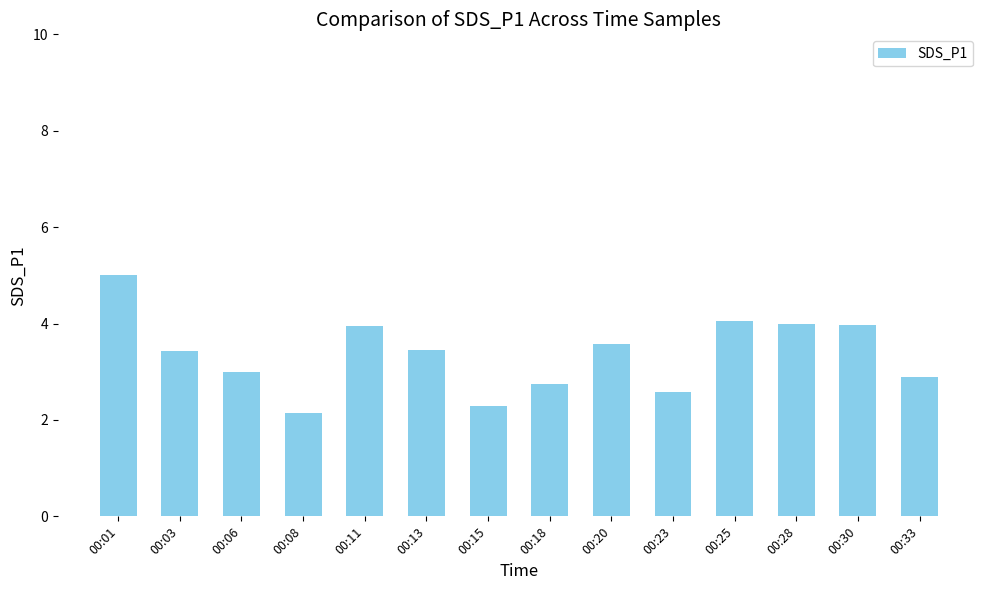

Which category has the highest value across all series?

00:01